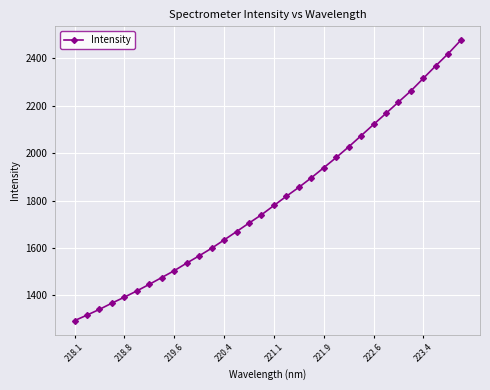

True or false: there are more than 2 points higher than both neighbors.

False